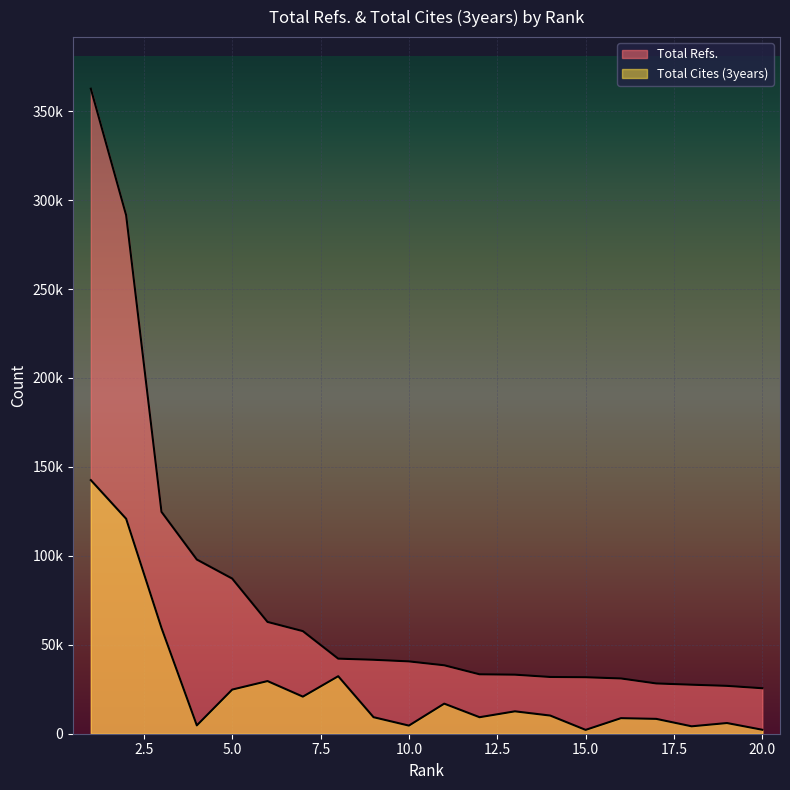

Reading left to right, what are all the values shown in this chart?

Total Refs.: 362647	291486	124737	97923	87224	62853	57677	42204	41570	40662	38476	33402	33197	31899	31756	31069	28263	27554	26901	25569
Total Cites (3years): 142597	120851	59473	4689	24813	29597	20852	32329	9286	4566	16908	9277	12589	10203	2158	8744	8344	4168	6008	2228